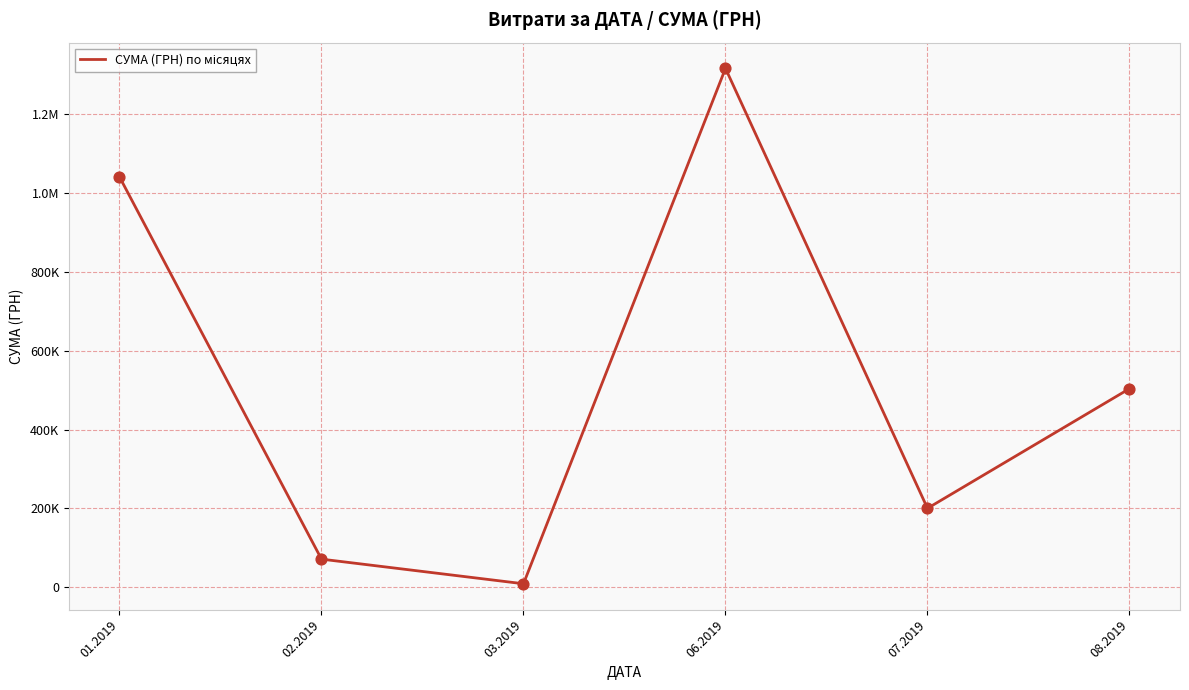

Is this an area chart (filled region under the line)?

No